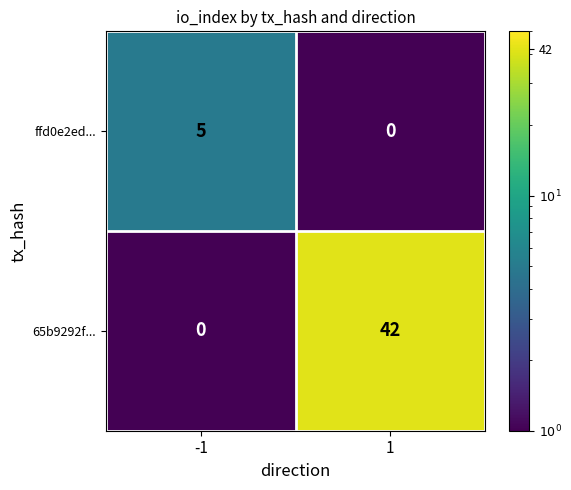

List the series in order of their overall mean, highest first.

65b9292f..., ffd0e2ed...